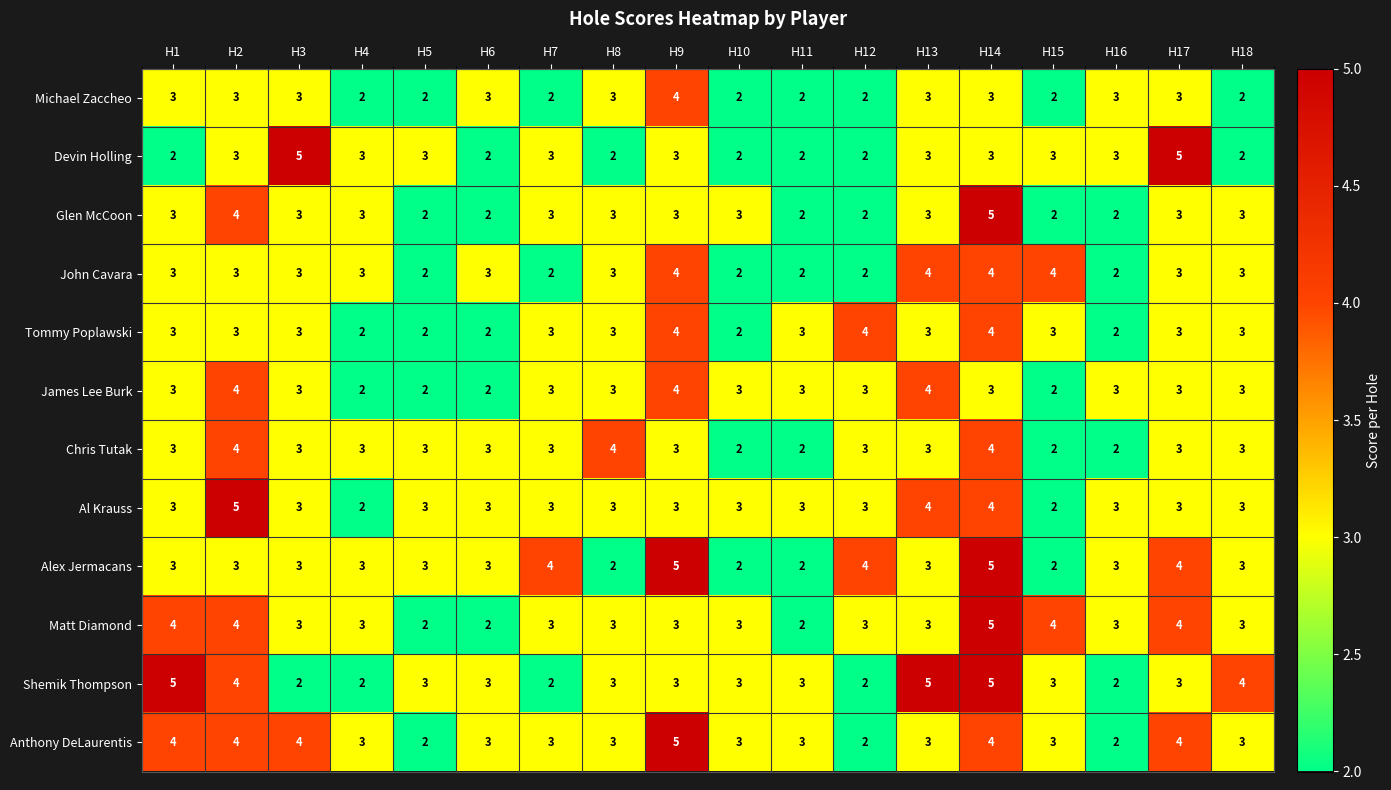

Where does the Shemik Thompson series first go above 3?

H1